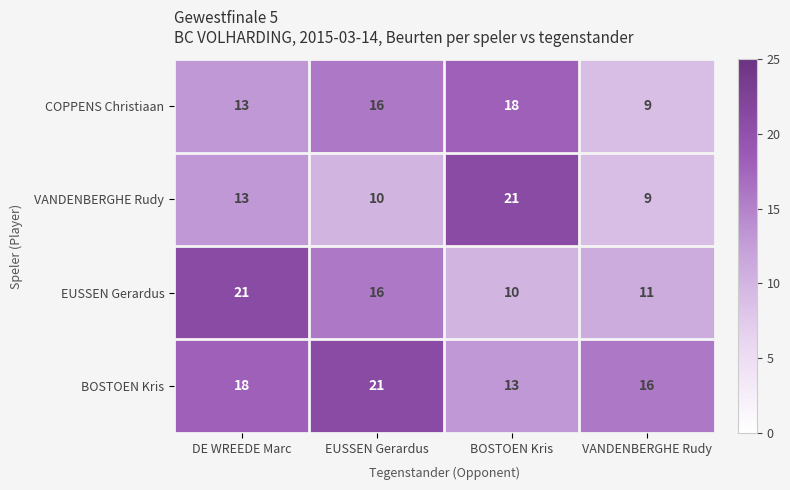

What is the spread (max minus min) of values at DE WREEDE Marc?

8